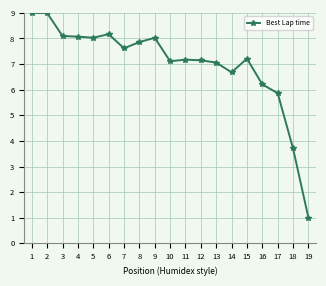

What is the difference between the second highest and second lowest values?

5.3